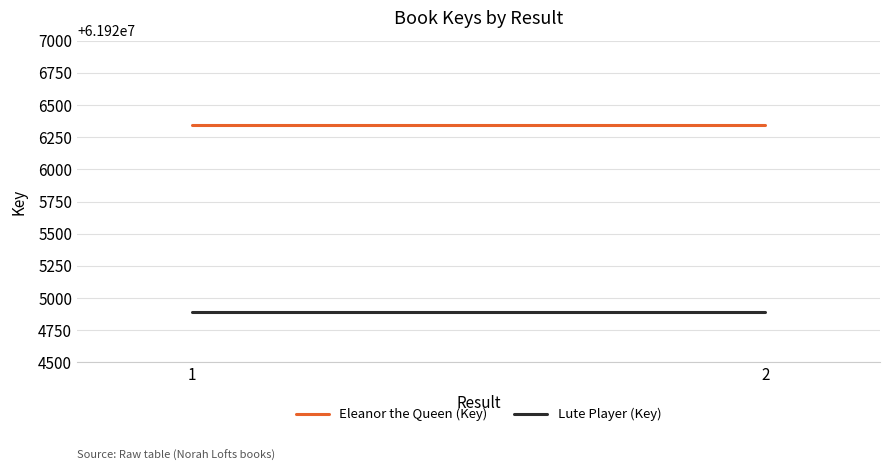

At how many categories does at least one series exceed 61925714?

2